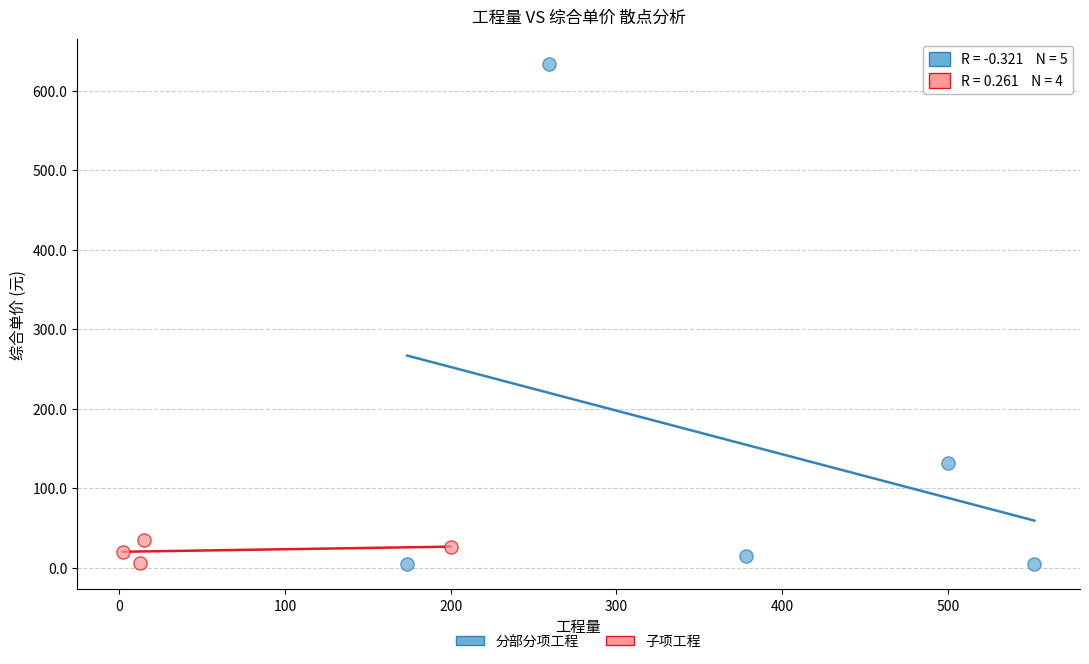

Which series has the widest spread of Y values?

分部分项工程